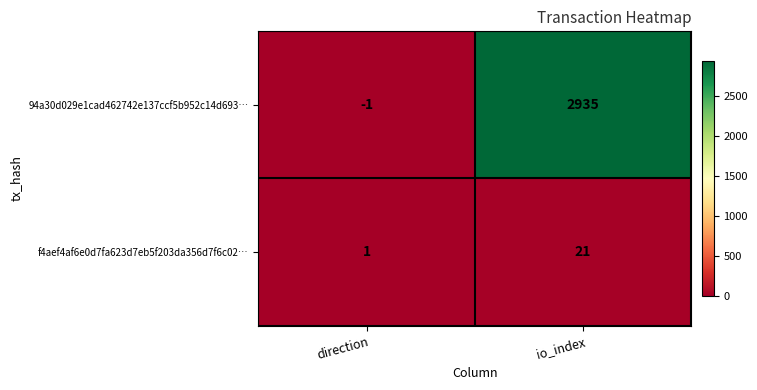

Reading right to left, transcribe all the data shown in this chart.

94a30d029e1cad462742e137ccf5b952c14d693…: 2935	-1
f4aef4af6e0d7fa623d7eb5f203da356d7f6c02…: 21	1